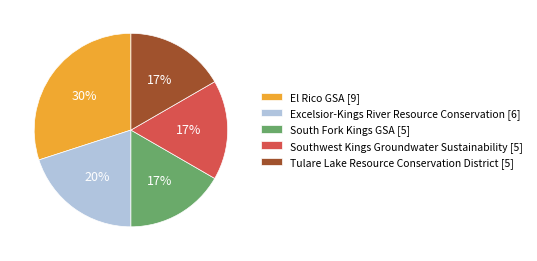

What percentage is the Excelsior-Kings River Resource Conservation slice, to the nearest percent?

20%